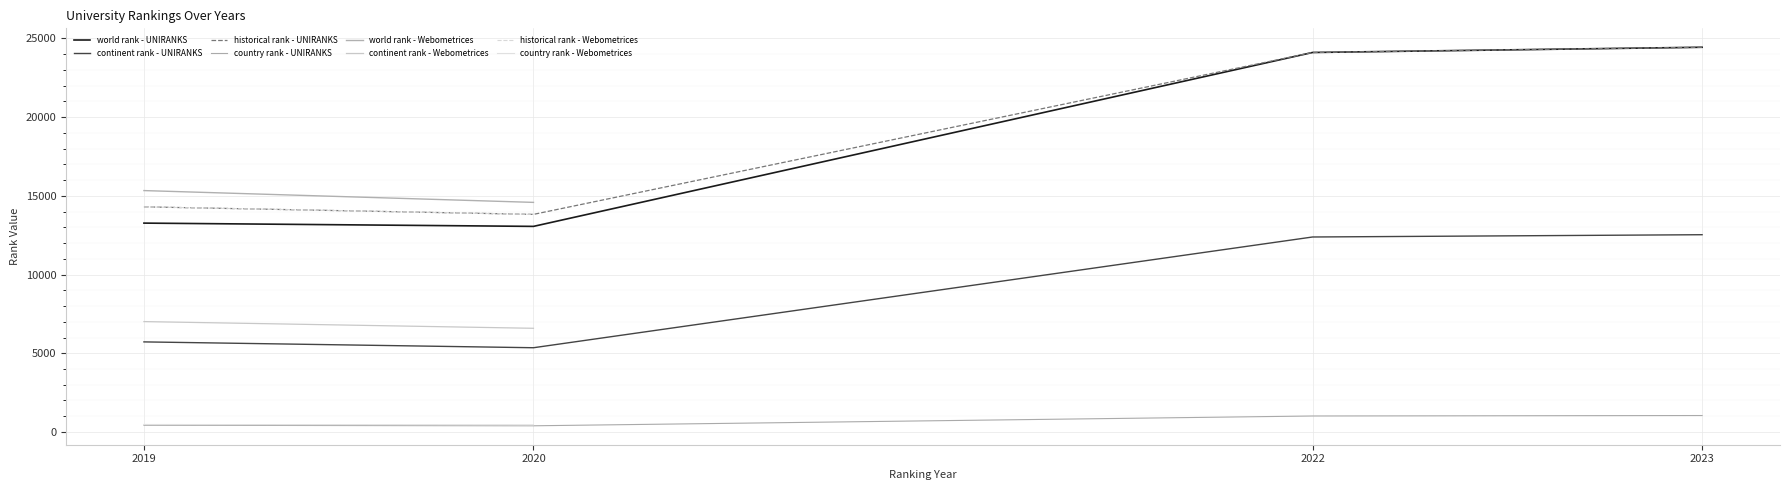

Is the value of world rank - UNIRANKS at 2020 greater than the value of country rank - UNIRANKS at 2019?

Yes